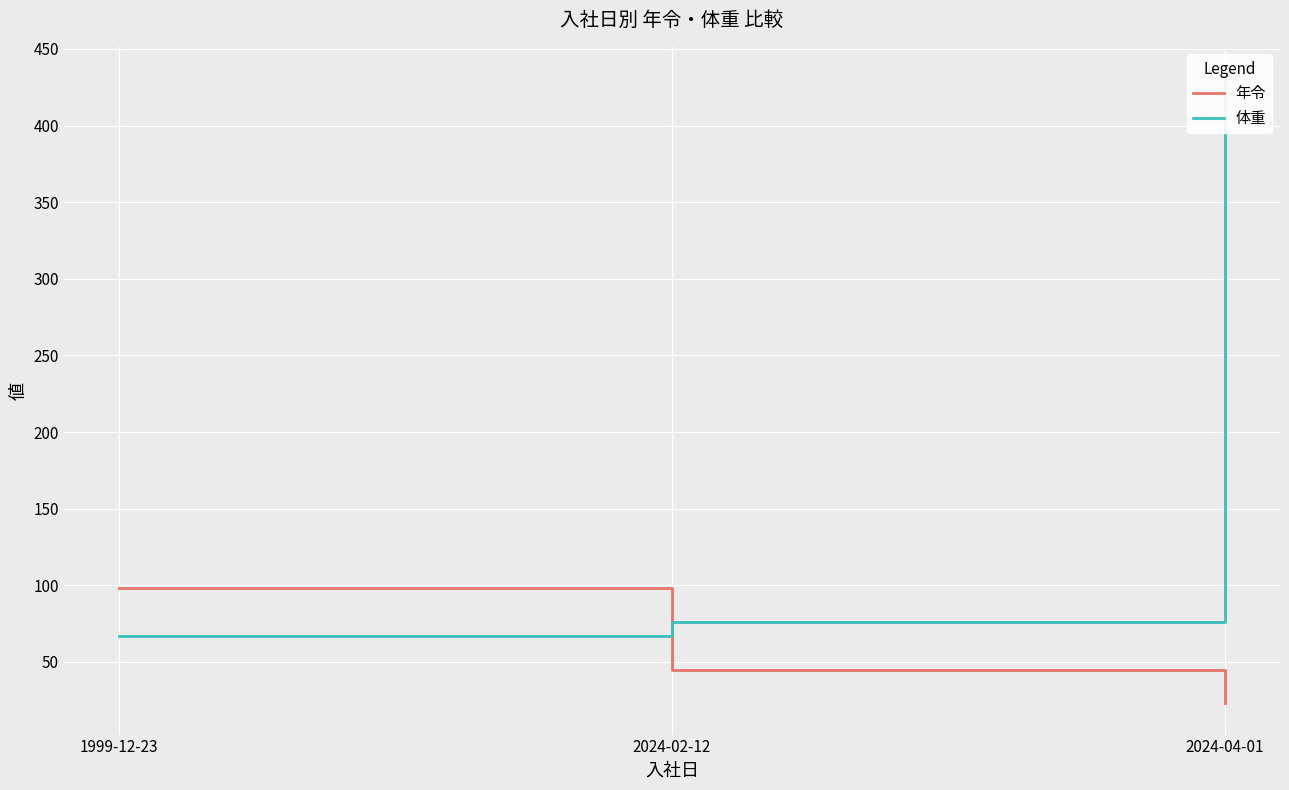

The value of 年令 at 1999-12-23 is 131.3. True or false?

False